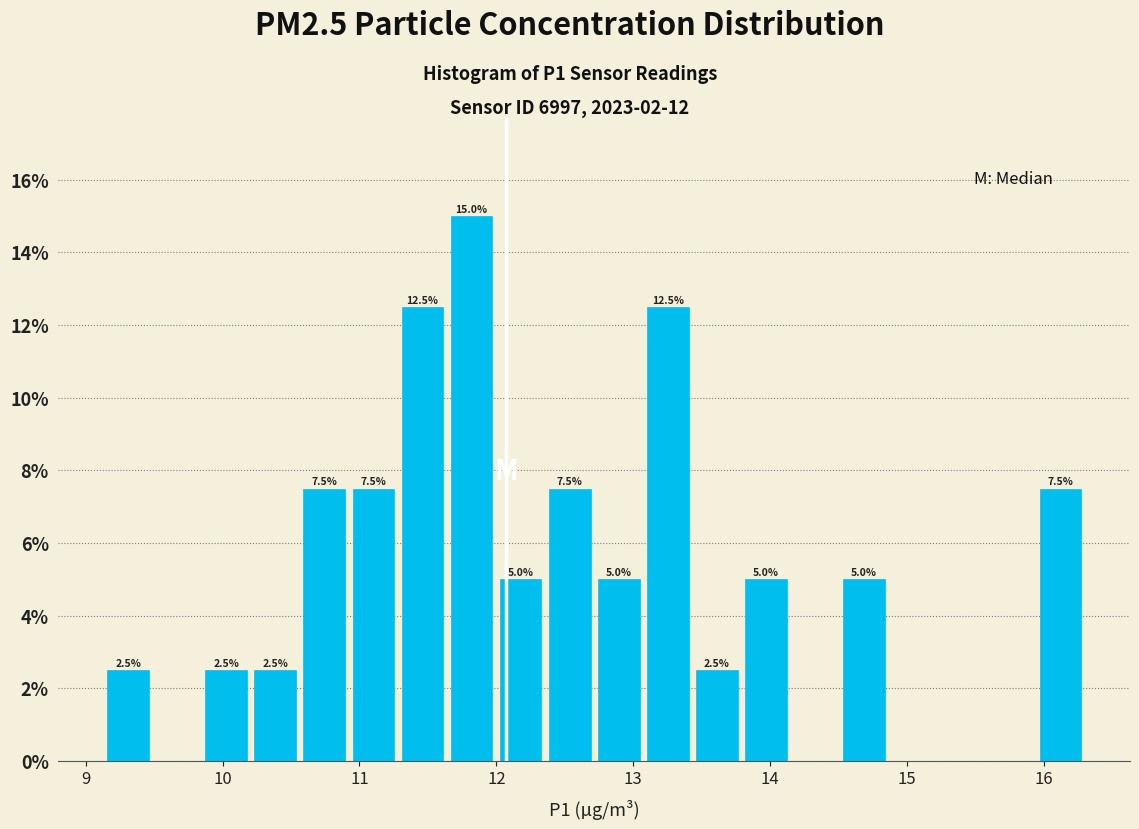

Around what value on the x-axis is the tallest bar? Give the approximate position of its centre, as read against the axis.

11.8